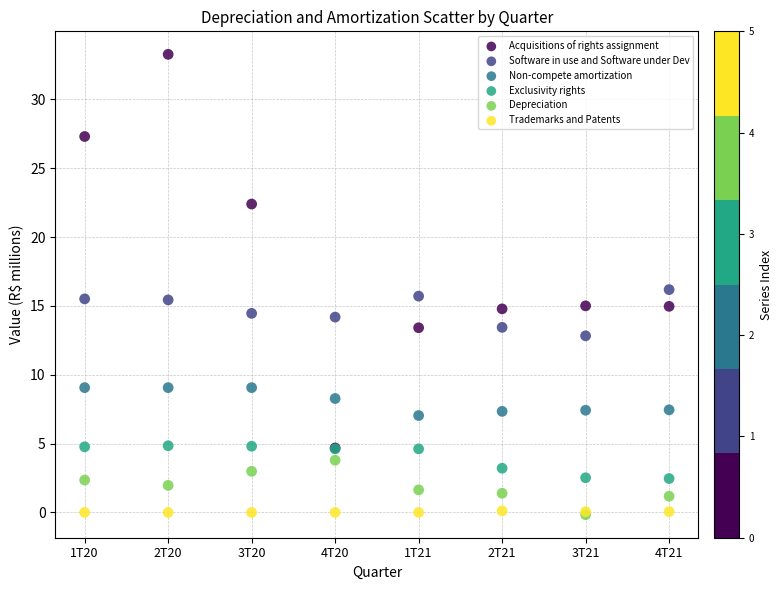

In the Acquisitions of rights assignment series, what Y value is closest to 18?

15.0